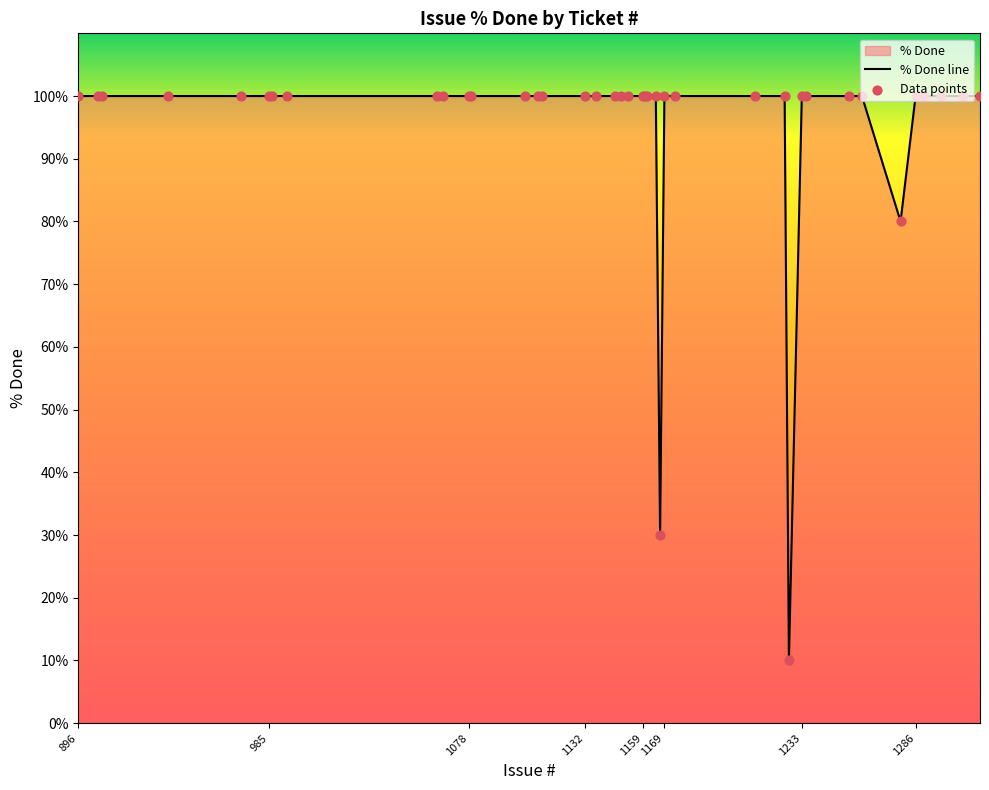

Approximately how many times larger is the value at 1316 compared to 1235?

1.0